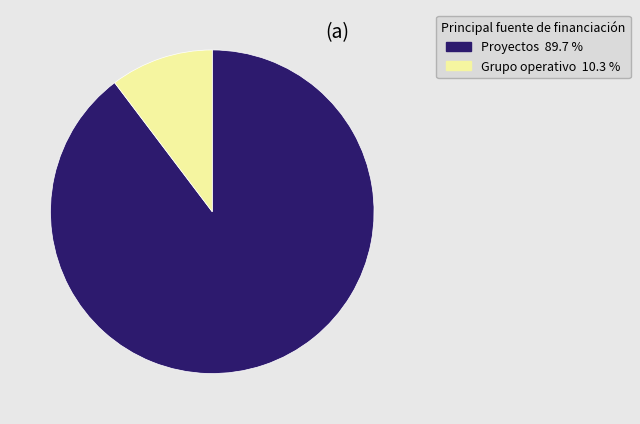

How many slices are in this pie chart?

2